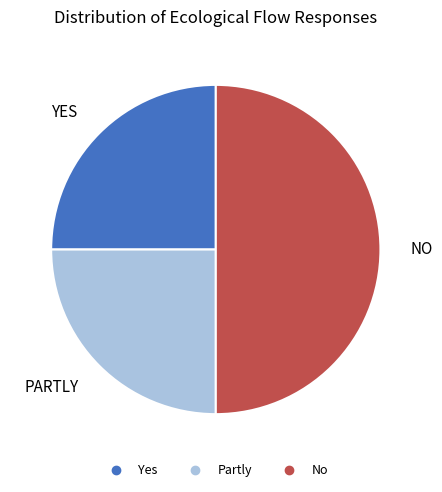

Does Partly represent more than half of the total?

No